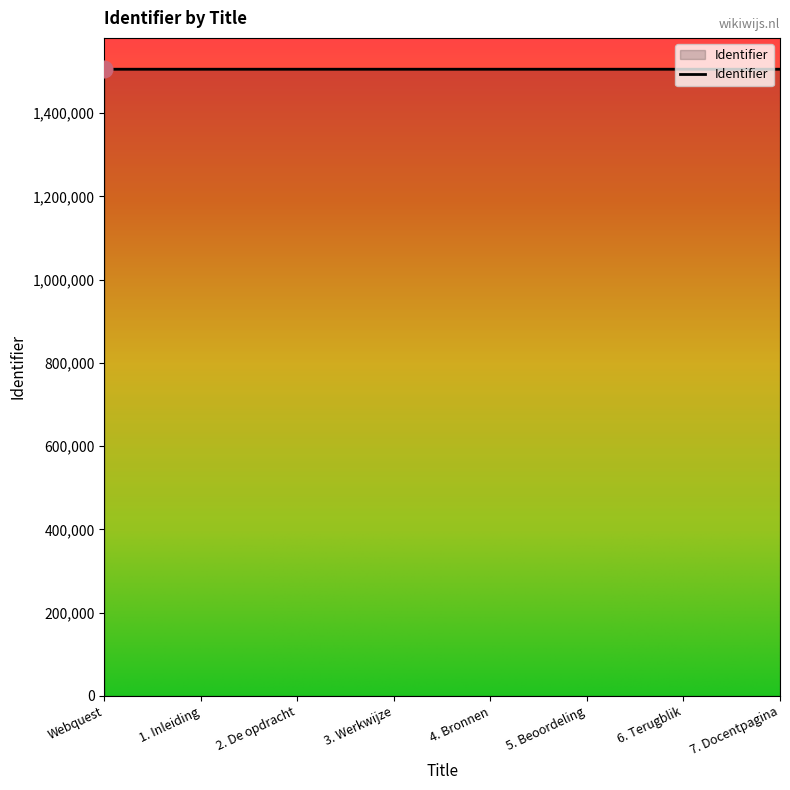

What is the minimum value shown in the chart?

1505453